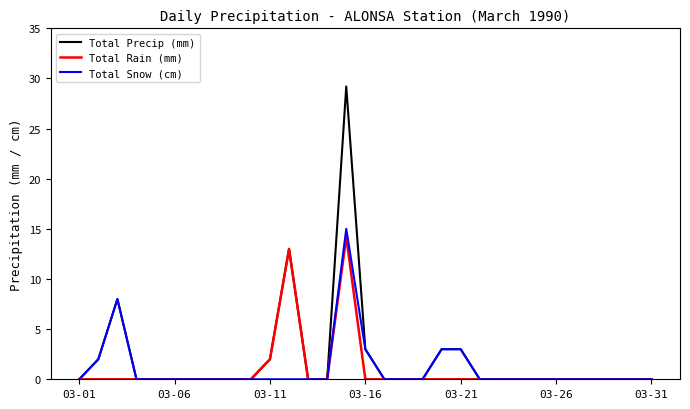

What is the greatest value displayed?

29.2